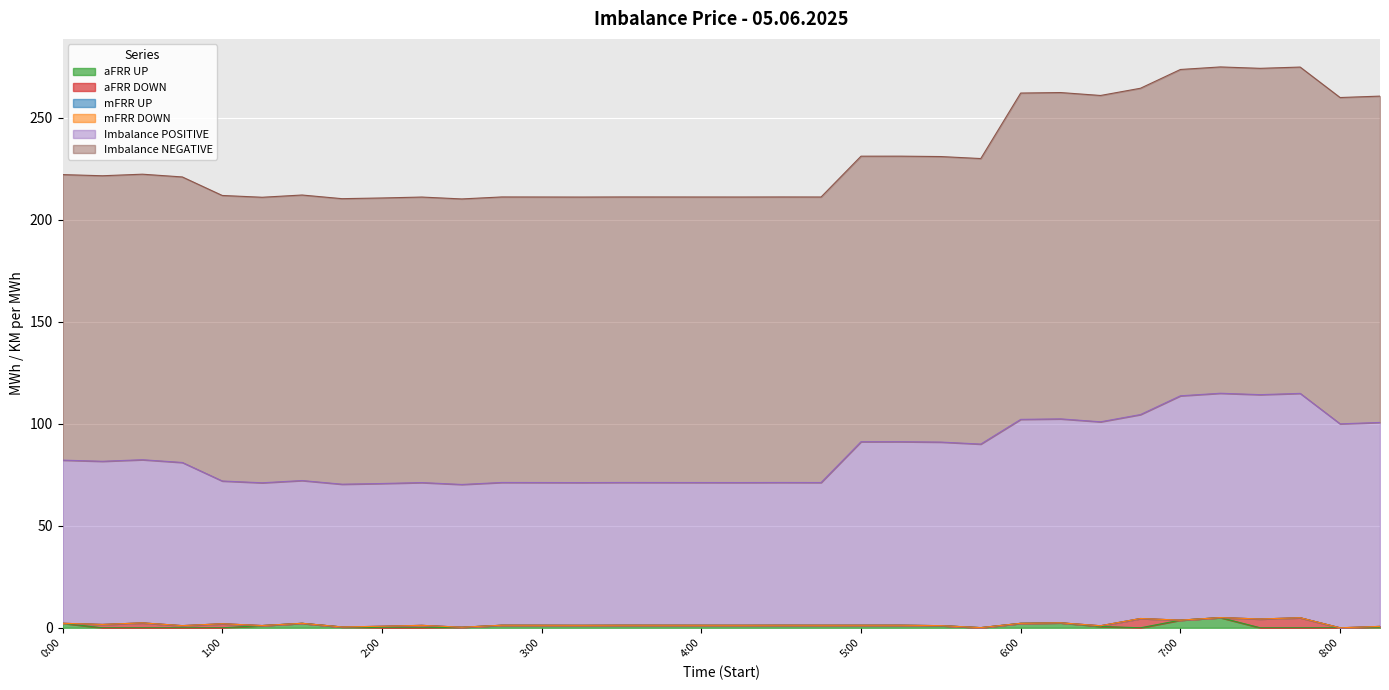

List the labels in order of Imbalance NEGATIVE value, largest first.

6:00, 6:15, 6:30, 6:45, 7:00, 7:15, 7:30, 7:45, 8:00, 8:15, 0:00, 0:15, 0:30, 0:45, 1:00, 1:15, 1:30, 1:45, 2:00, 2:15, 2:30, 2:45, 3:00, 3:15, 3:30, 3:45, 4:00, 4:15, 4:30, 4:45, 5:00, 5:15, 5:30, 5:45